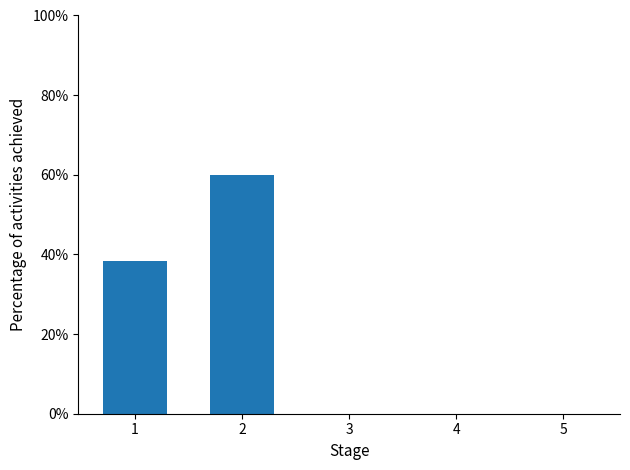

What is the sum of the values at 5 and 1?

38.5